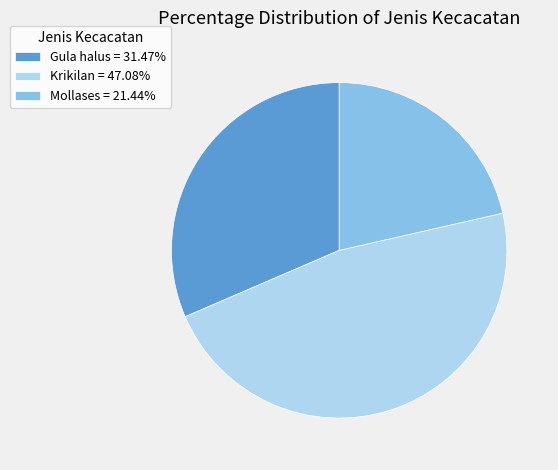

The Krikilan slice represents 47% of the pie. True or false?

True